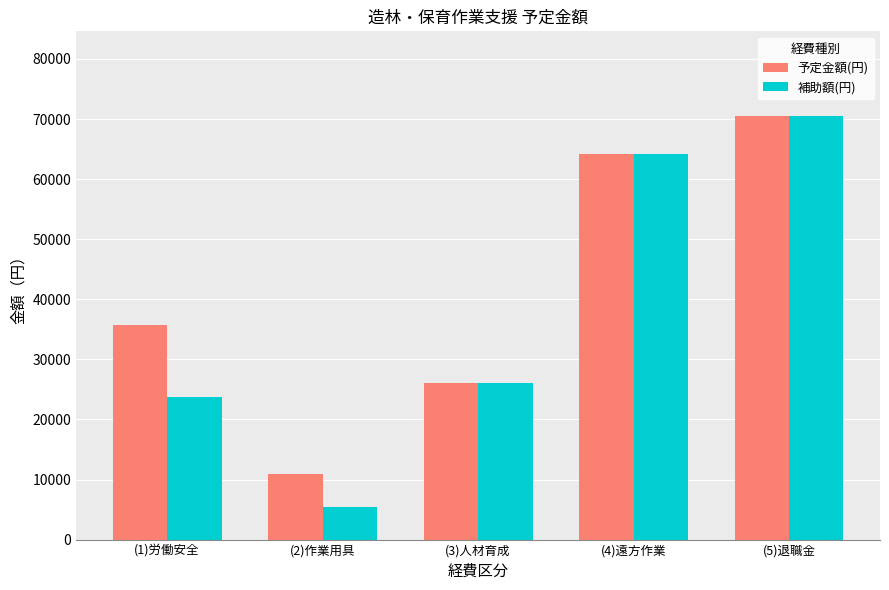

Is the value of 予定金額(円) at (2)作業用具 greater than the value of 補助額(円) at (3)人材育成?

No